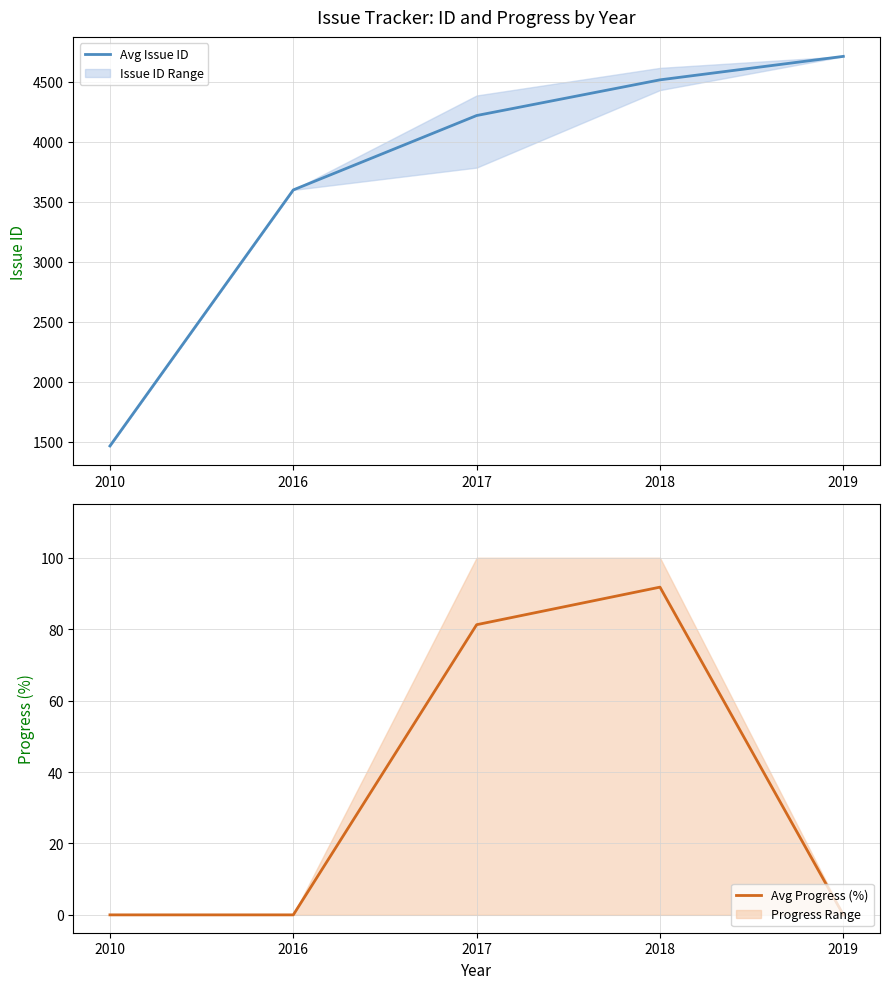

Reading left to right, transcribe all the data shown in this chart.

Avg Issue ID: 1466.0	3600.0	4219.9	4517.4	4713.0
Avg Progress (%): 0.0	0.0	81.2	91.8	0.0